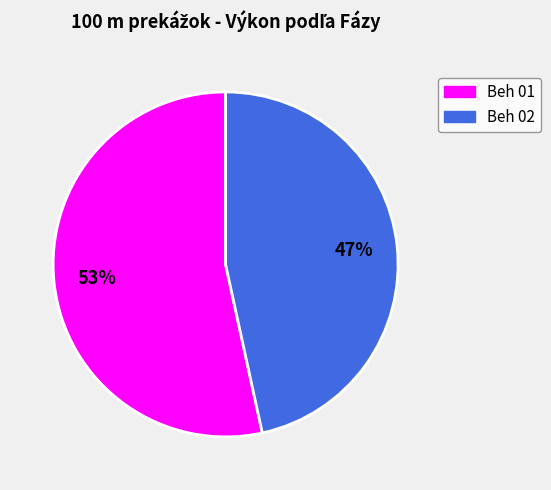

To the nearest percent, what is the average slice percentage?

50%